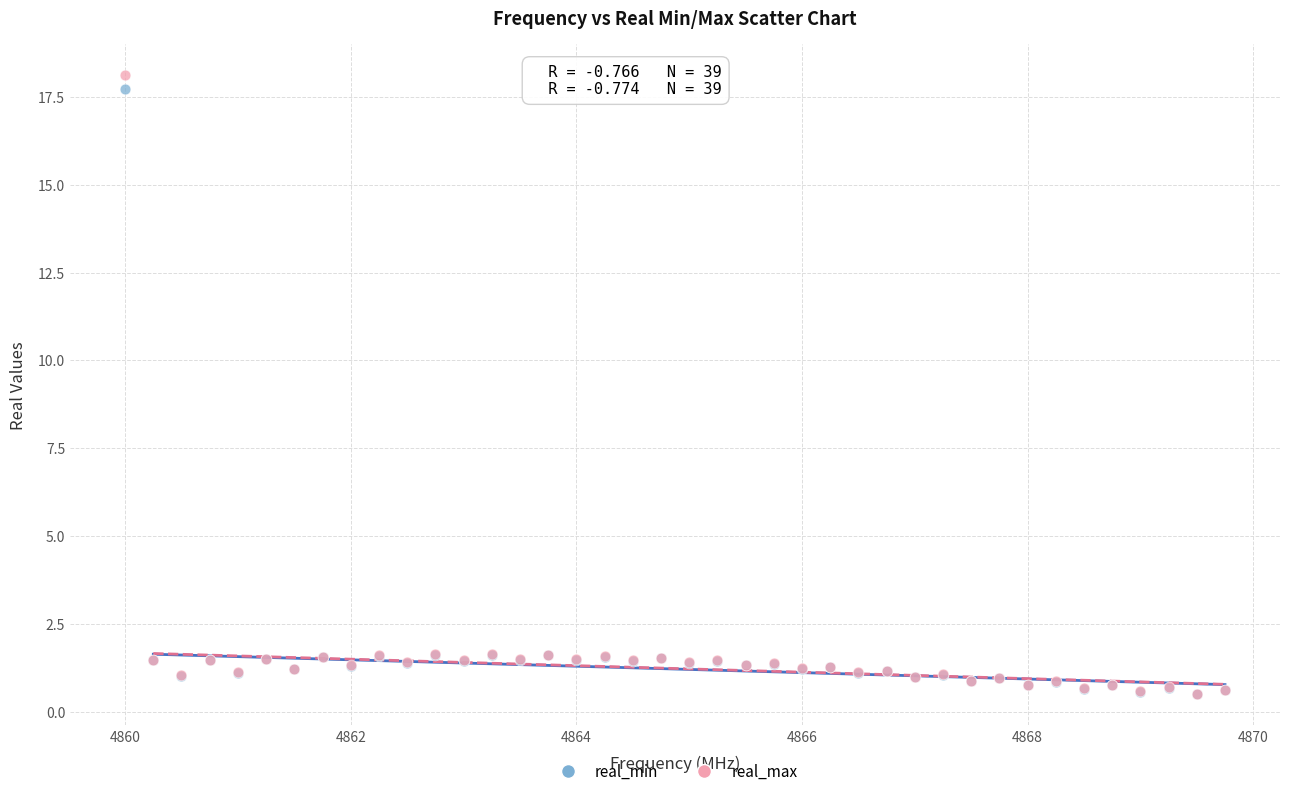

Which series has the widest spread of Y values?

real_max